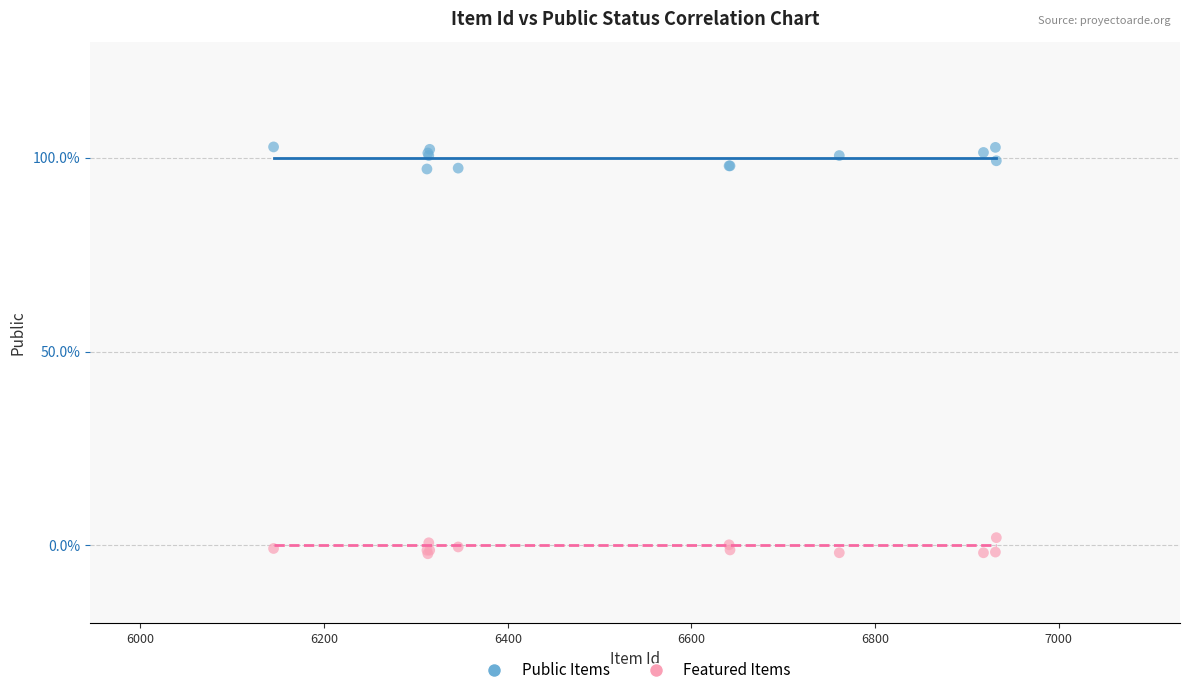

What are all the series names shown in the legend?

Public Items, Featured Items